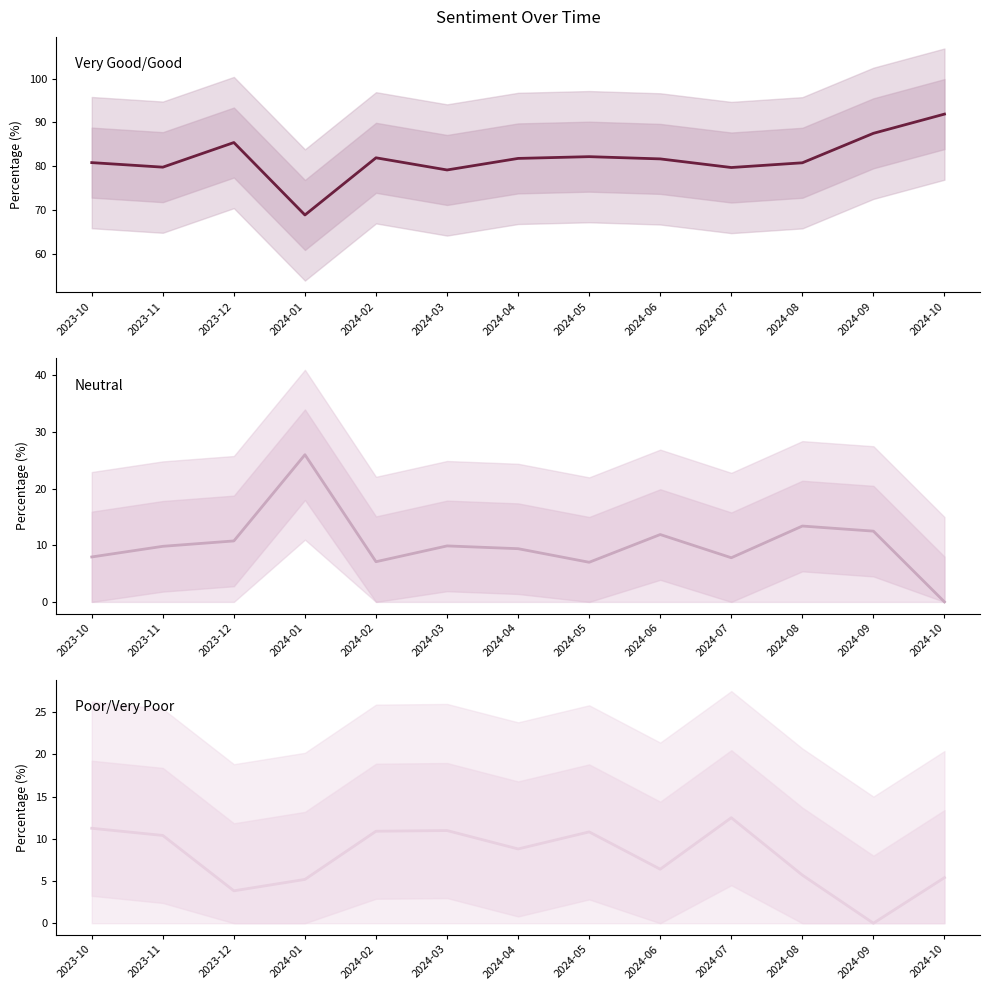

What is the approximate value of Neutral at 2024-08?

13.4